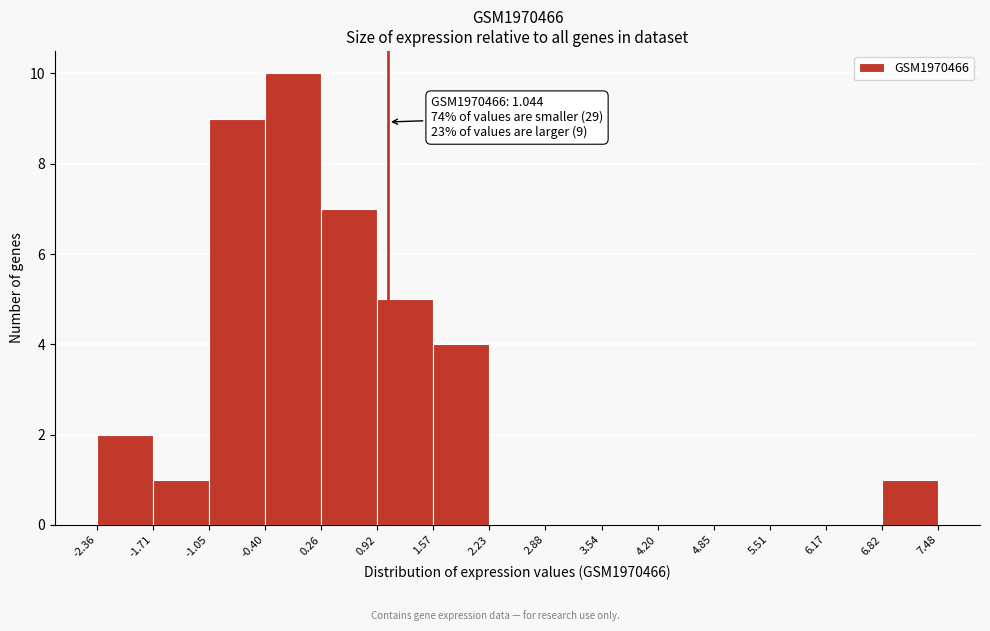

Over which range of the x-axis is the bar tallest?

-0.40 to 0.26